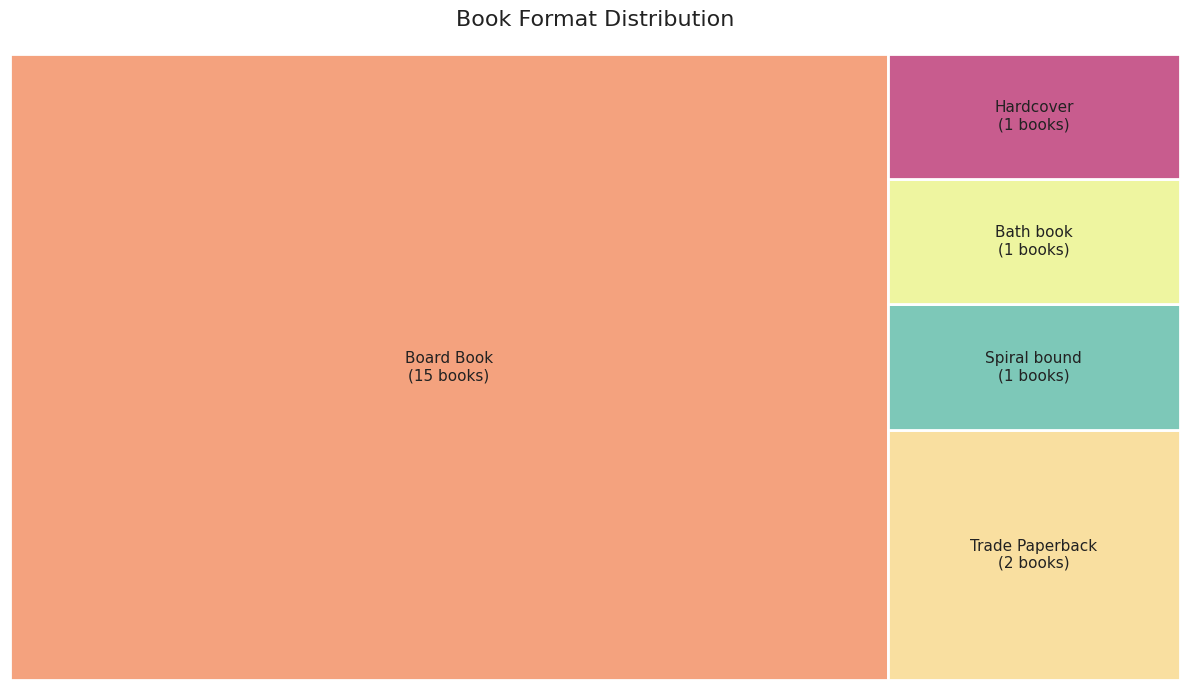

To the nearest percent, what percentage of the pie is Spiral bound?

5%